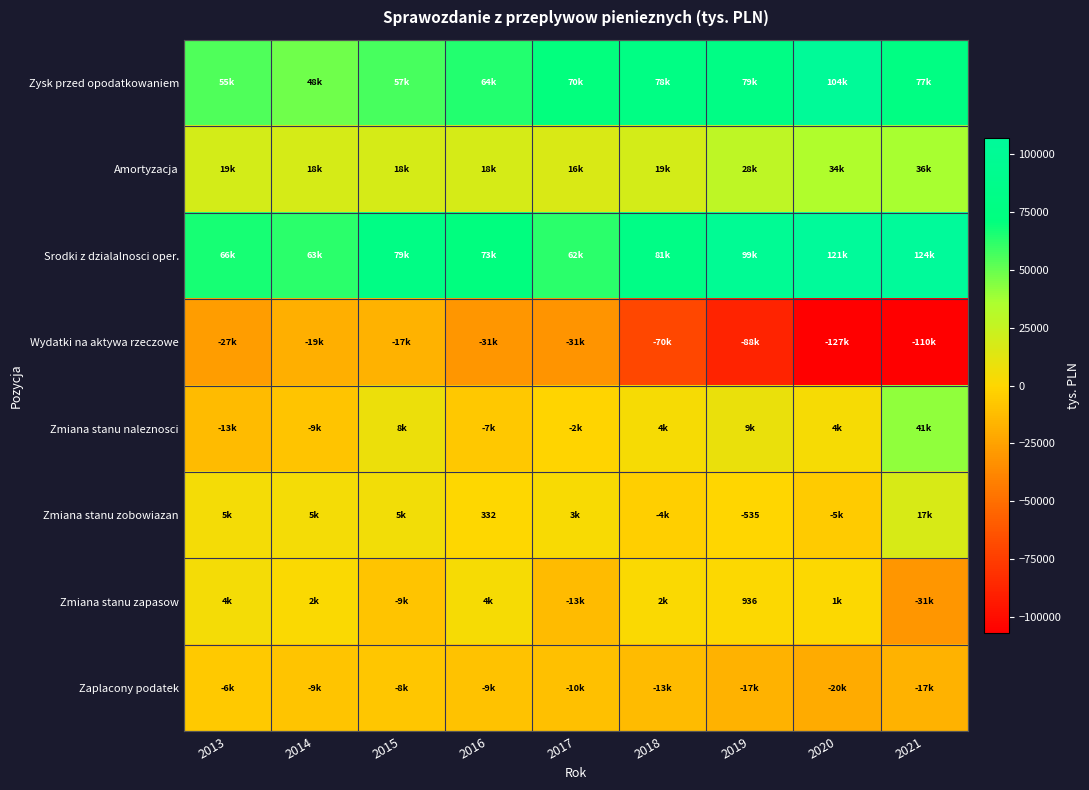

How many values in Zmiana stanu zapasow are below zero?

3